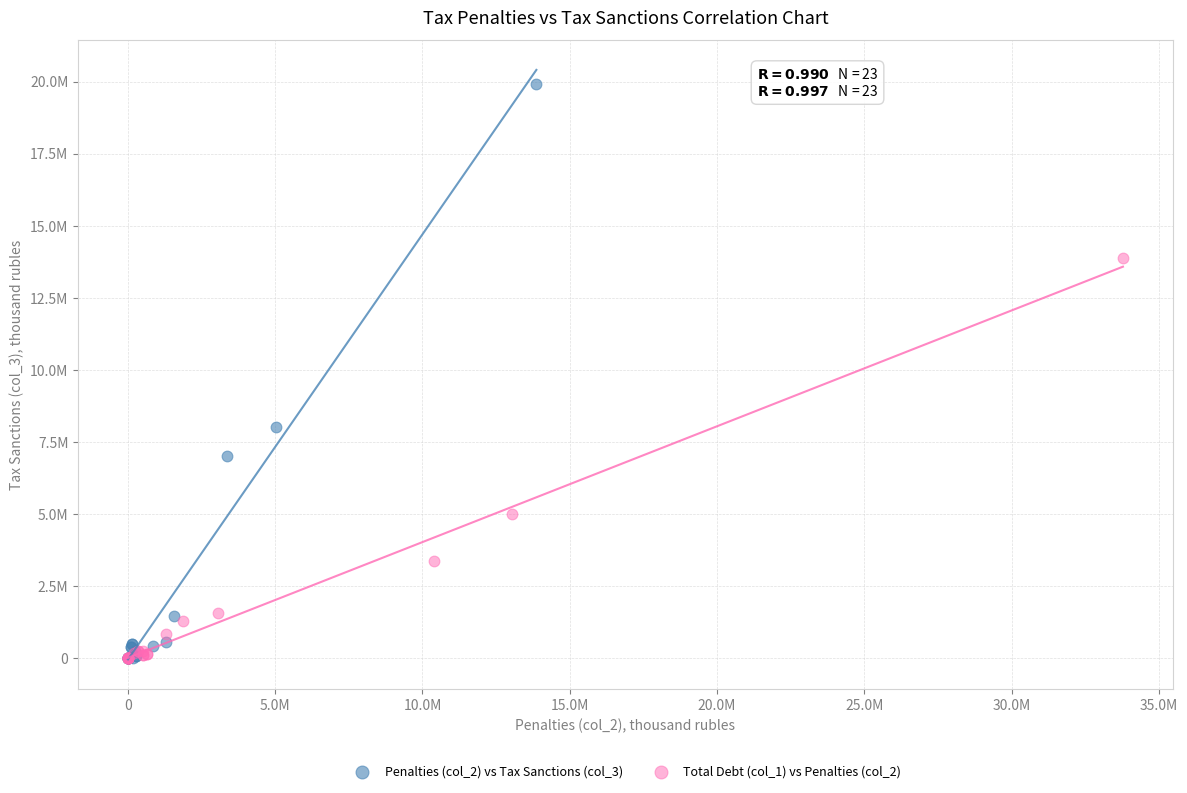

What are all the series names shown in the legend?

Penalties (col_2) vs Tax Sanctions (col_3), Total Debt (col_1) vs Penalties (col_2)